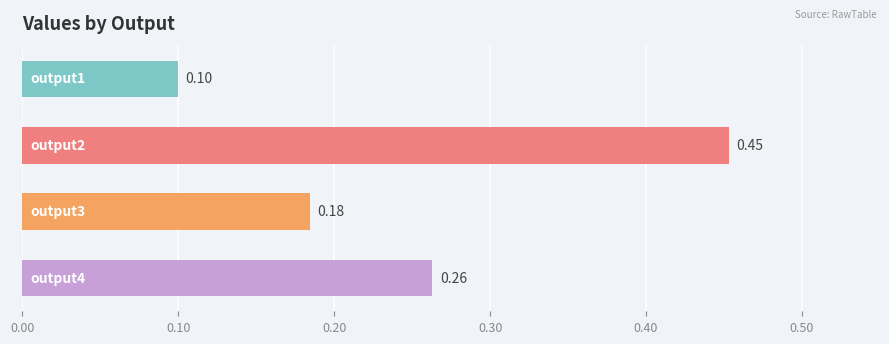

Are the bars horizontal?

Yes